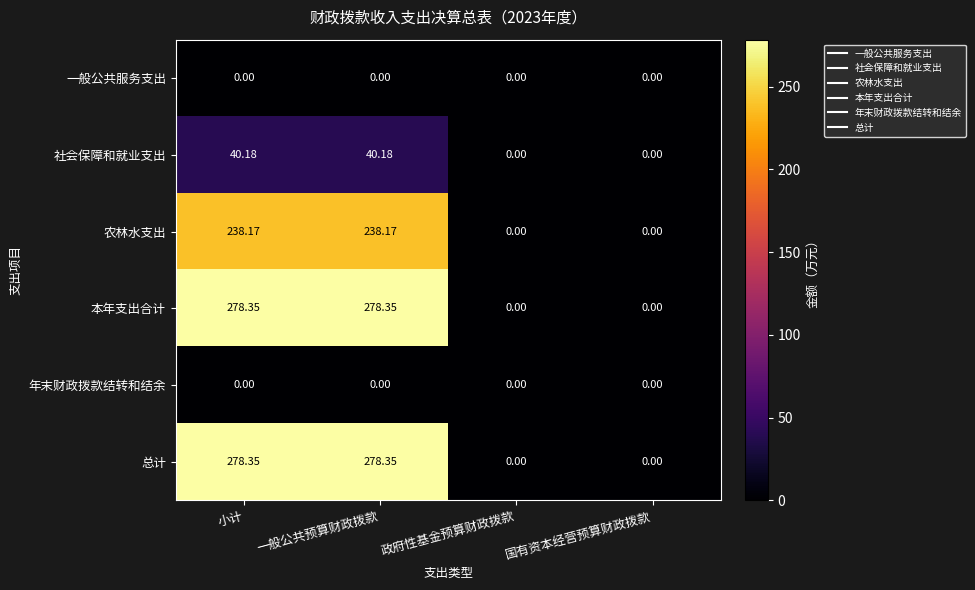

Reading left to right, extract all data points from this chart.

一般公共服务支出: 小计=0.0	一般公共预算财政拨款=0.0	政府性基金预算财政拨款=0.0	国有资本经营预算财政拨款=0.0
社会保障和就业支出: 小计=40.2	一般公共预算财政拨款=40.2	政府性基金预算财政拨款=0.0	国有资本经营预算财政拨款=0.0
农林水支出: 小计=238.2	一般公共预算财政拨款=238.2	政府性基金预算财政拨款=0.0	国有资本经营预算财政拨款=0.0
本年支出合计: 小计=278.4	一般公共预算财政拨款=278.4	政府性基金预算财政拨款=0.0	国有资本经营预算财政拨款=0.0
年末财政拨款结转和结余: 小计=0.0	一般公共预算财政拨款=0.0	政府性基金预算财政拨款=0.0	国有资本经营预算财政拨款=0.0
总计: 小计=278.4	一般公共预算财政拨款=278.4	政府性基金预算财政拨款=0.0	国有资本经营预算财政拨款=0.0